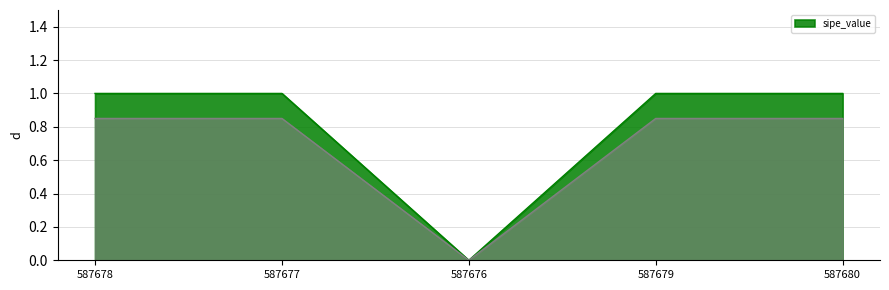

Reading left to right, what are all the values shown in this chart?

587678=1	587677=1	587676=0	587679=1	587680=1